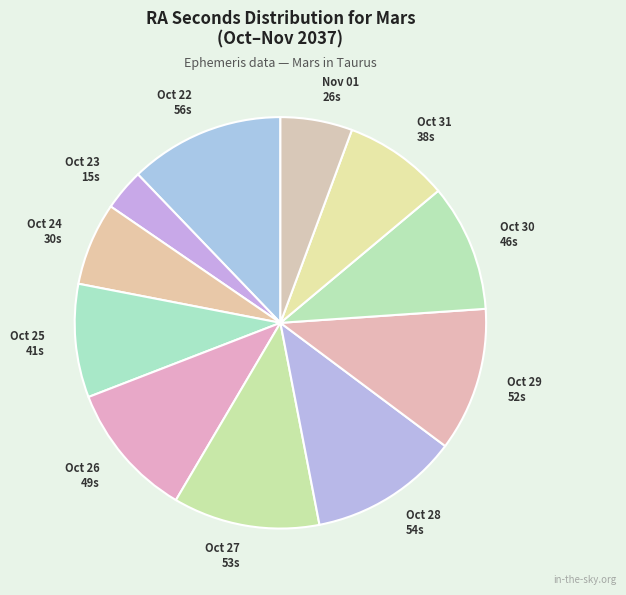

What is the ratio of the value at Nov 01 26s to the value at Oct 31 38s?

0.7